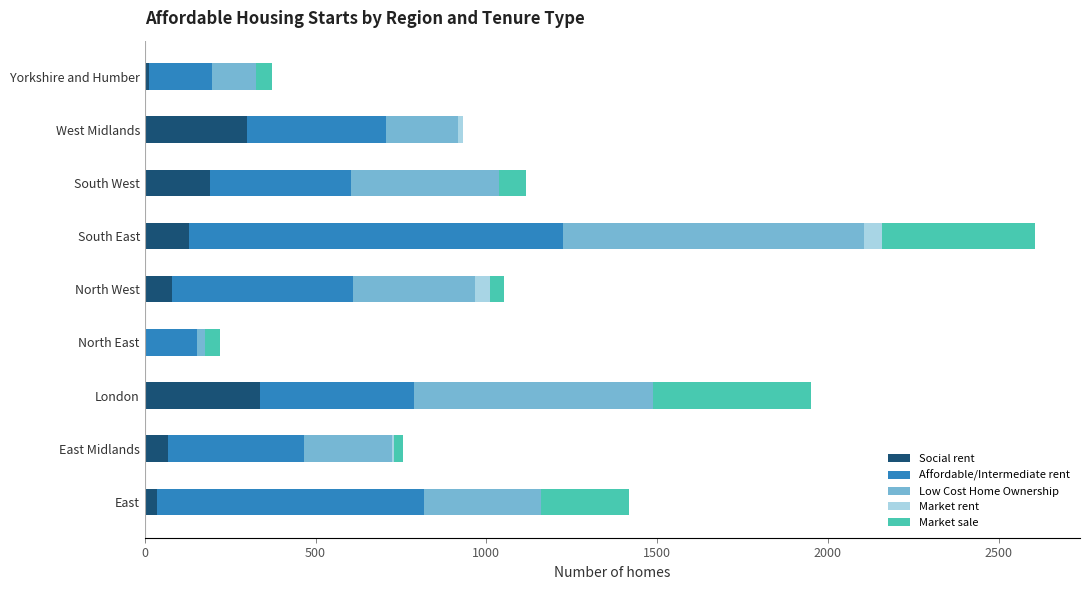

What is the total value across all series at London?

1952